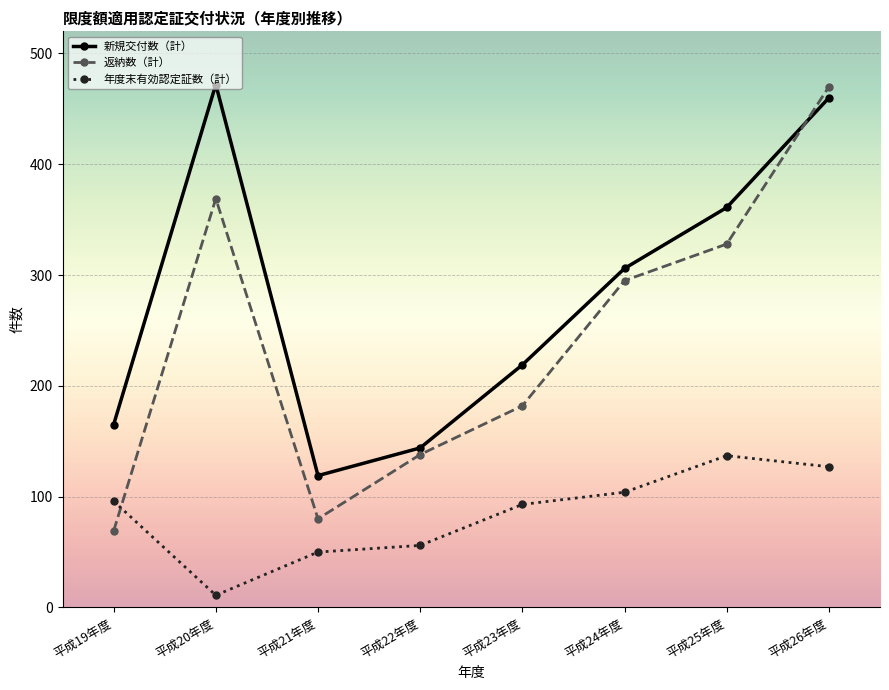

True or false: 返納数（計） has more than 1 points higher than both neighbors.

False